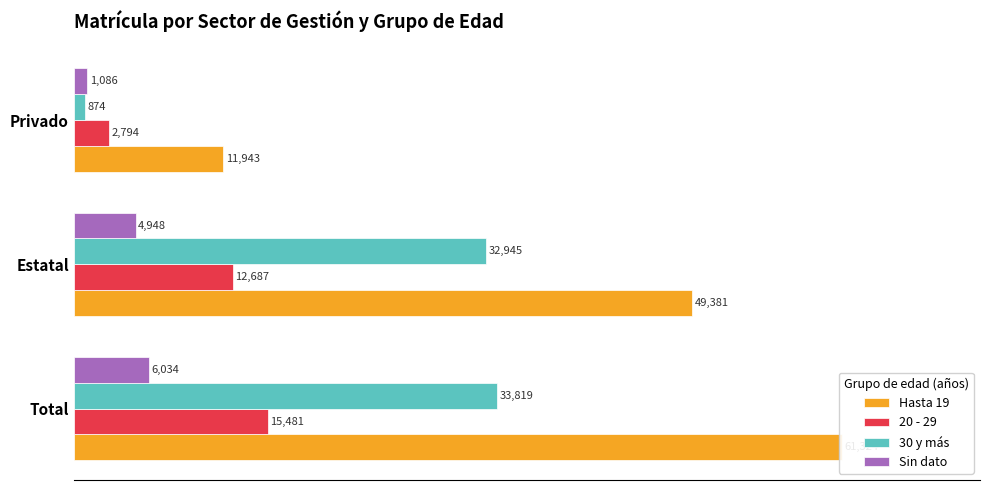

What is the total value across all series at Total?

116658